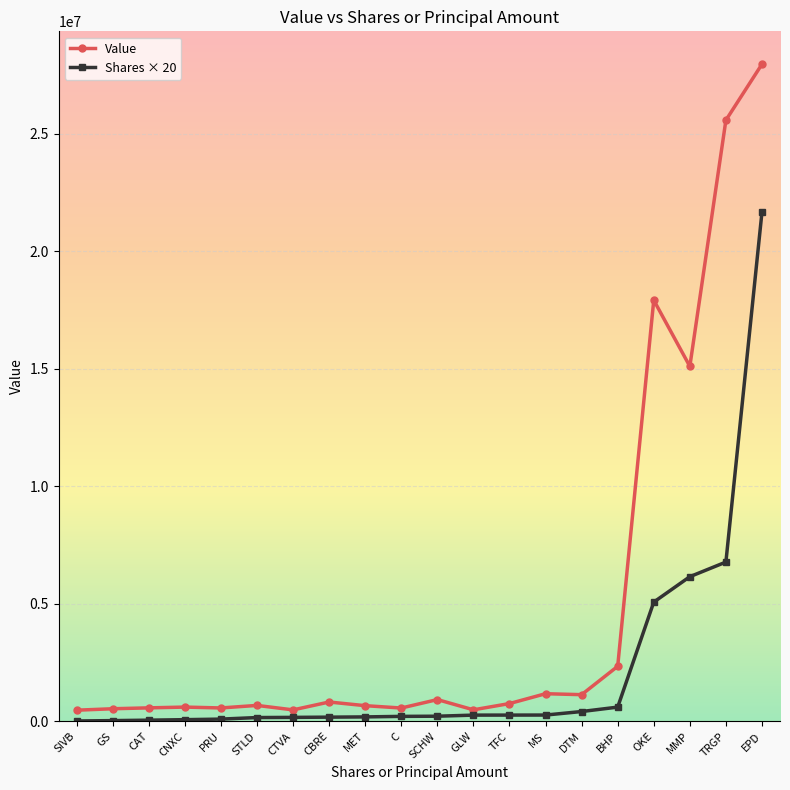

Which series has the largest range (max minus min)?

Value